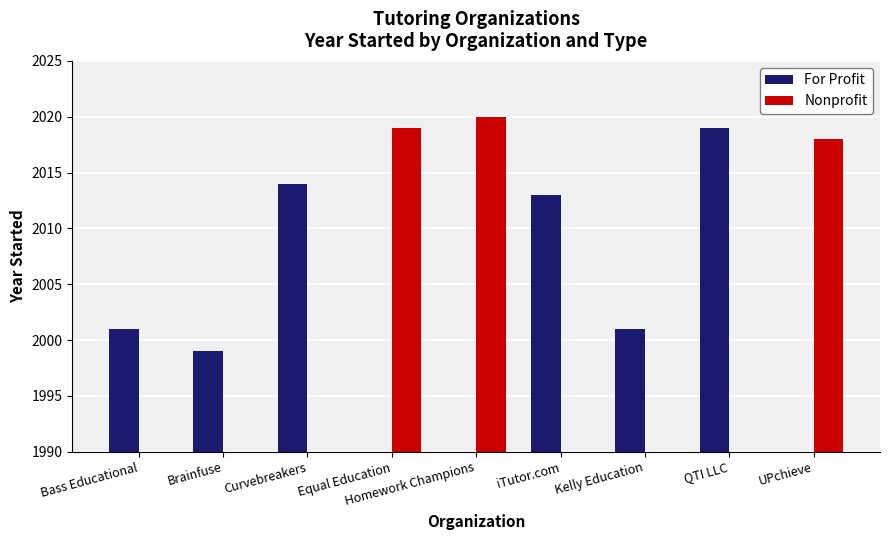

What position from the left is QTI LLC?

8